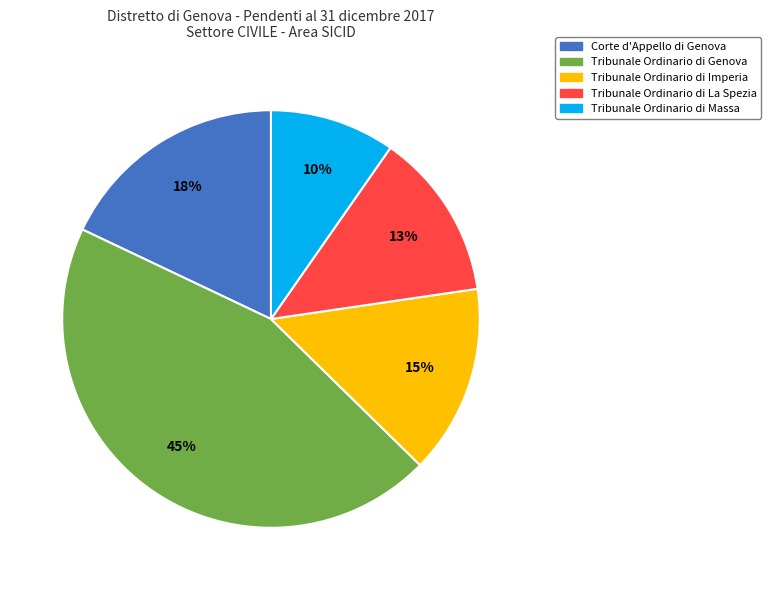

Which category has the biggest portion of the pie?

Tribunale Ordinario di Genova